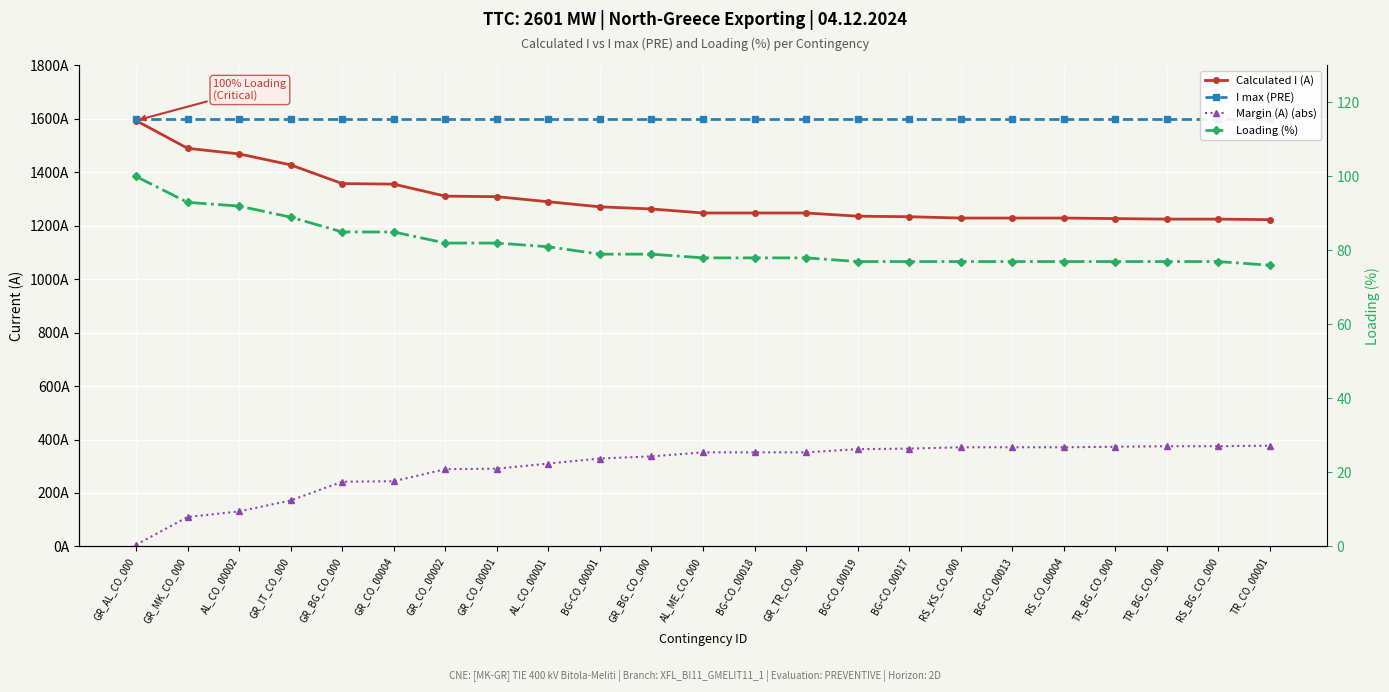

What is the label of the 16th point from the left?

BG-CO_00017